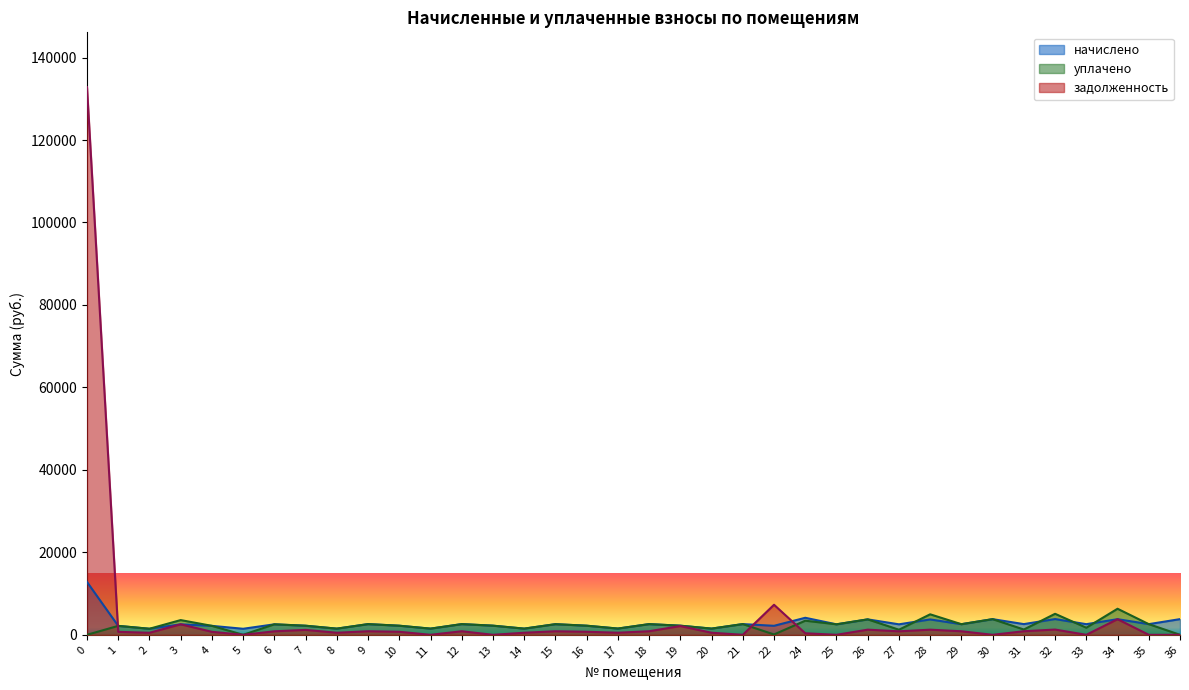

Rank the series by their average value, from highest to lowest.

задолженность, начислено, уплачено